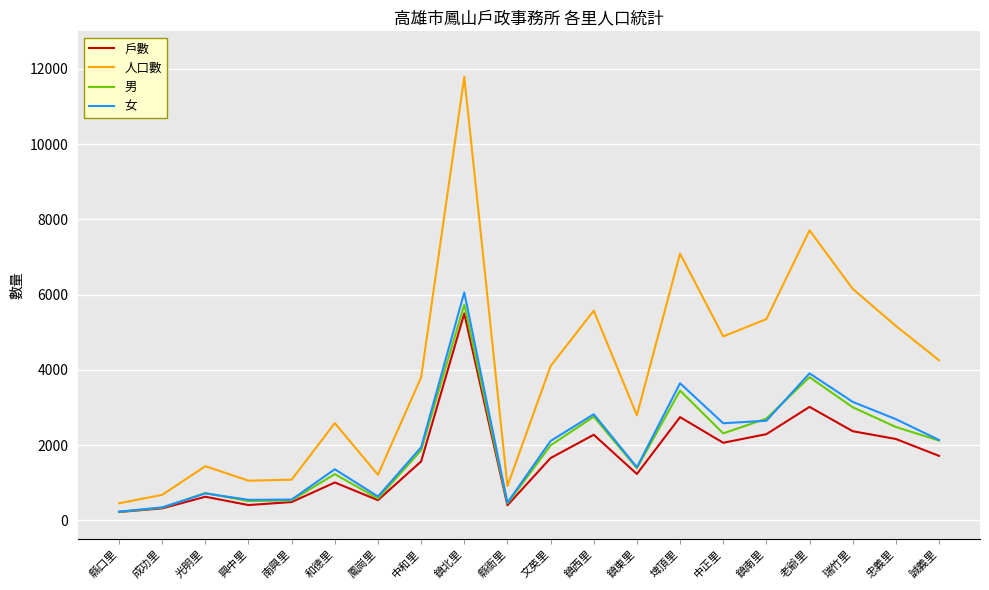

Which series has the largest total across all categories?

人口數